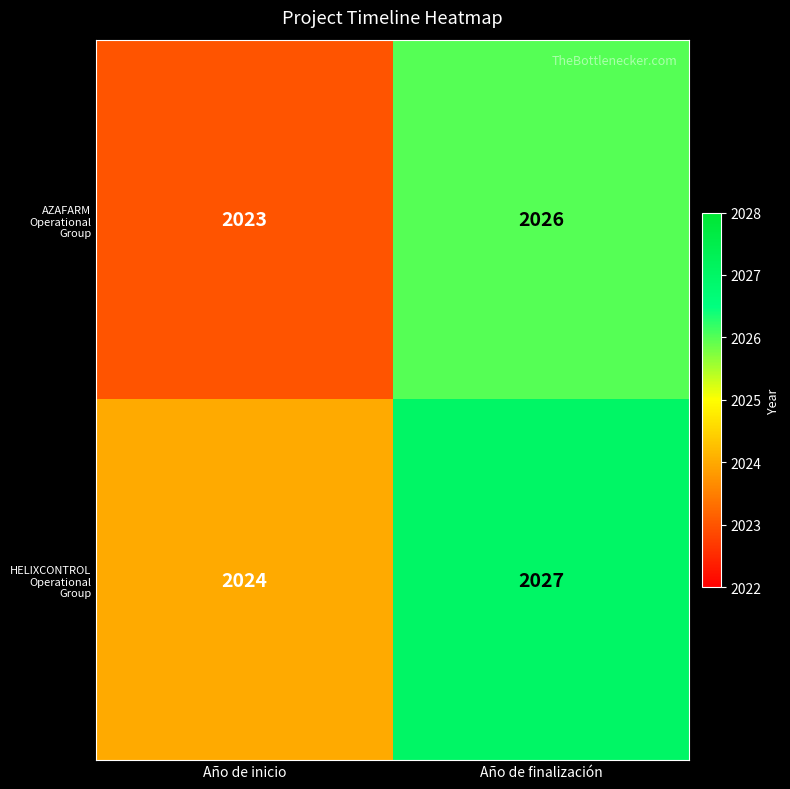

Reading right to left, extract all data points from this chart.

AZAFARM Operational Group: Año de finalización=2026	Año de inicio=2023
HELIXCONTROL Operational Group: Año de finalización=2027	Año de inicio=2024